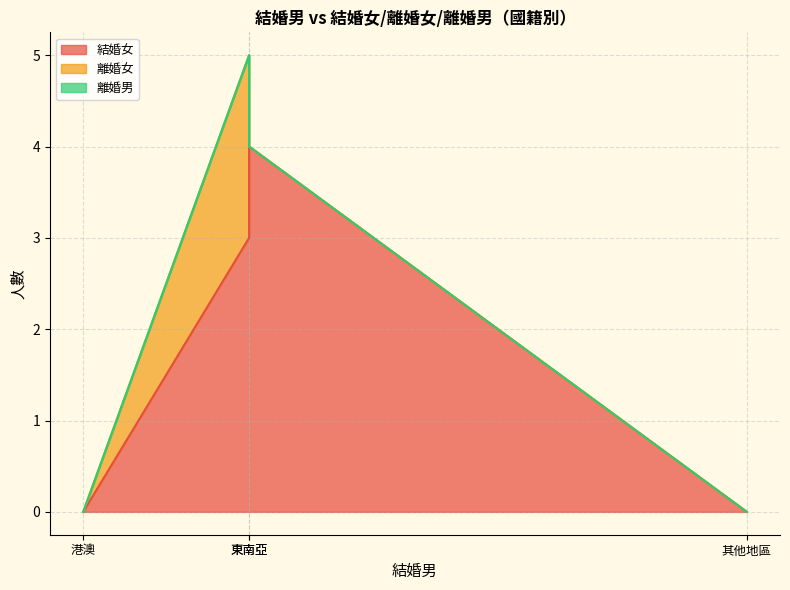

What is the maximum value for 離婚女?

2